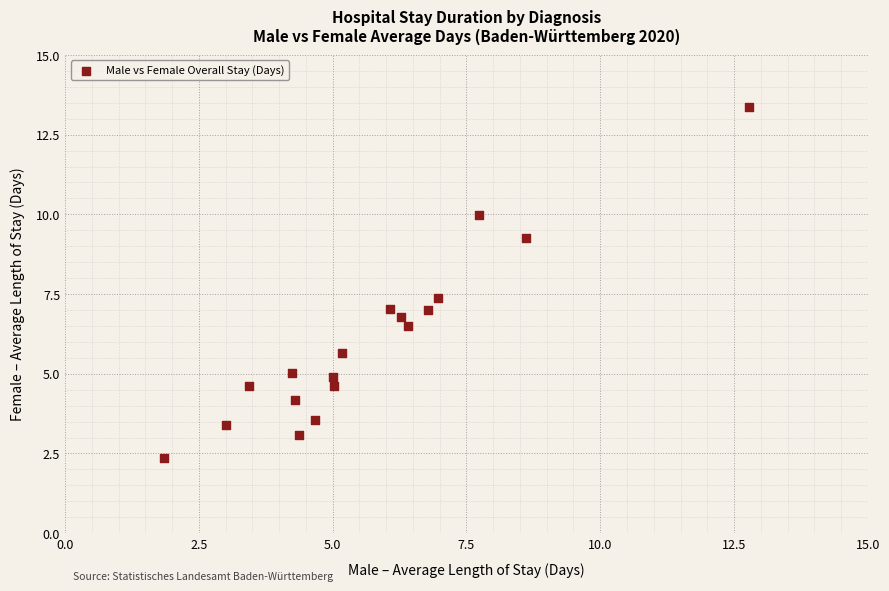

What is the range of Y values (max minus min)?

11.0